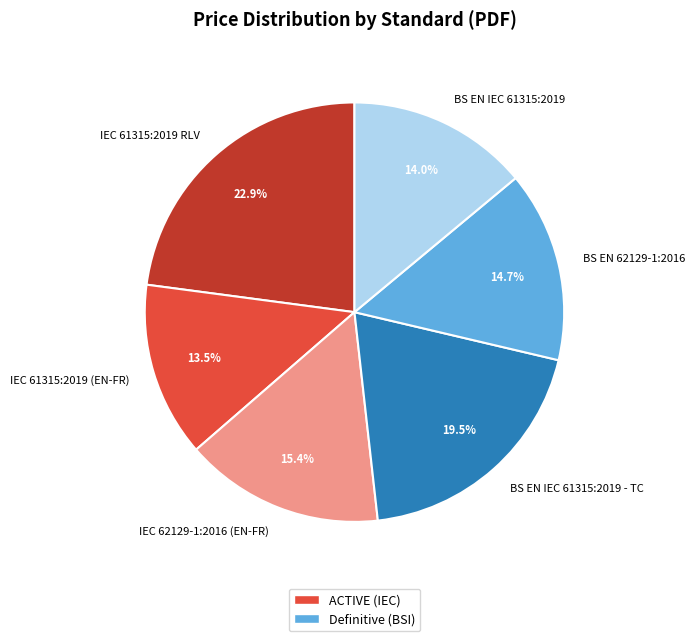

How many slices are in this pie chart?

6